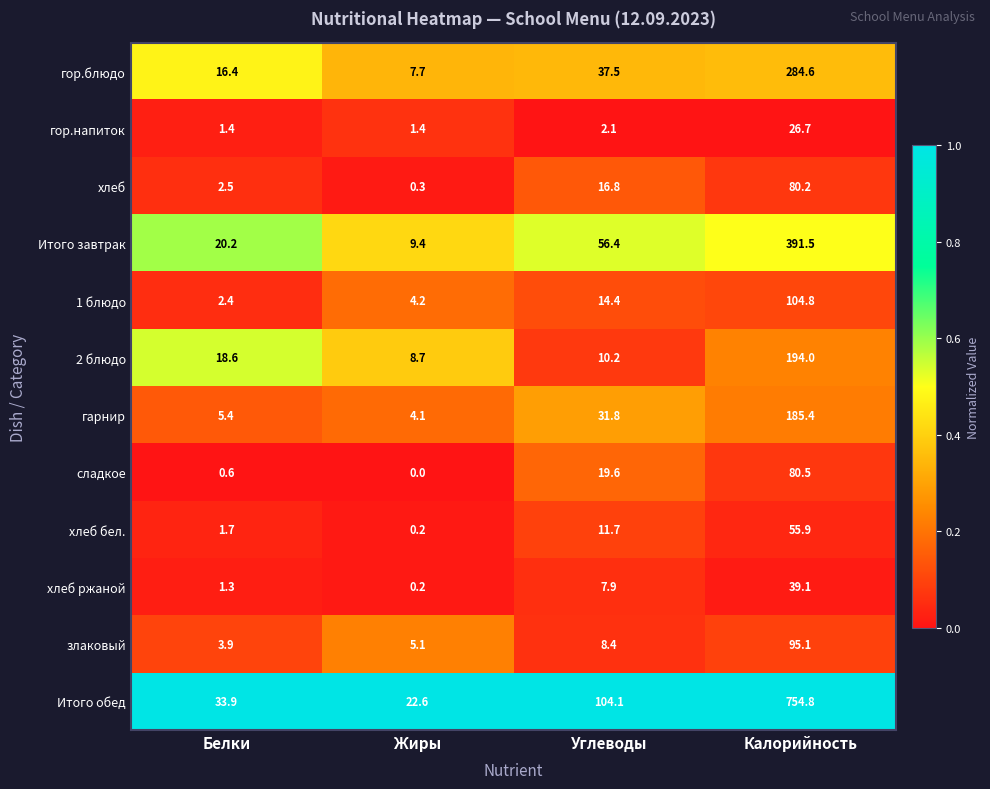

What is the approximate value of 2 блюдо at Углеводы?

10.2